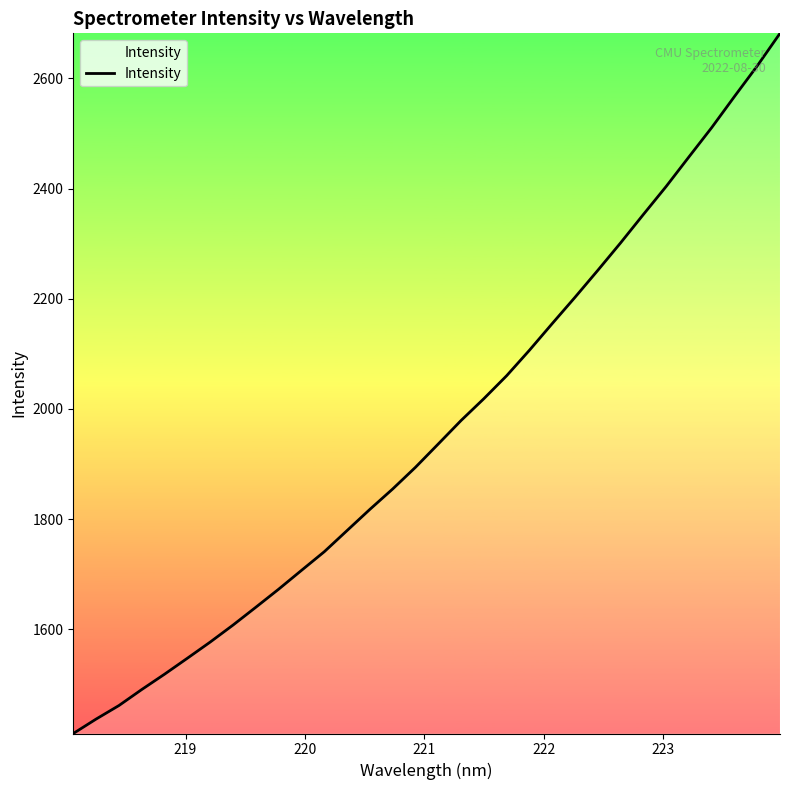

What is the greatest value displayed?

2681.9